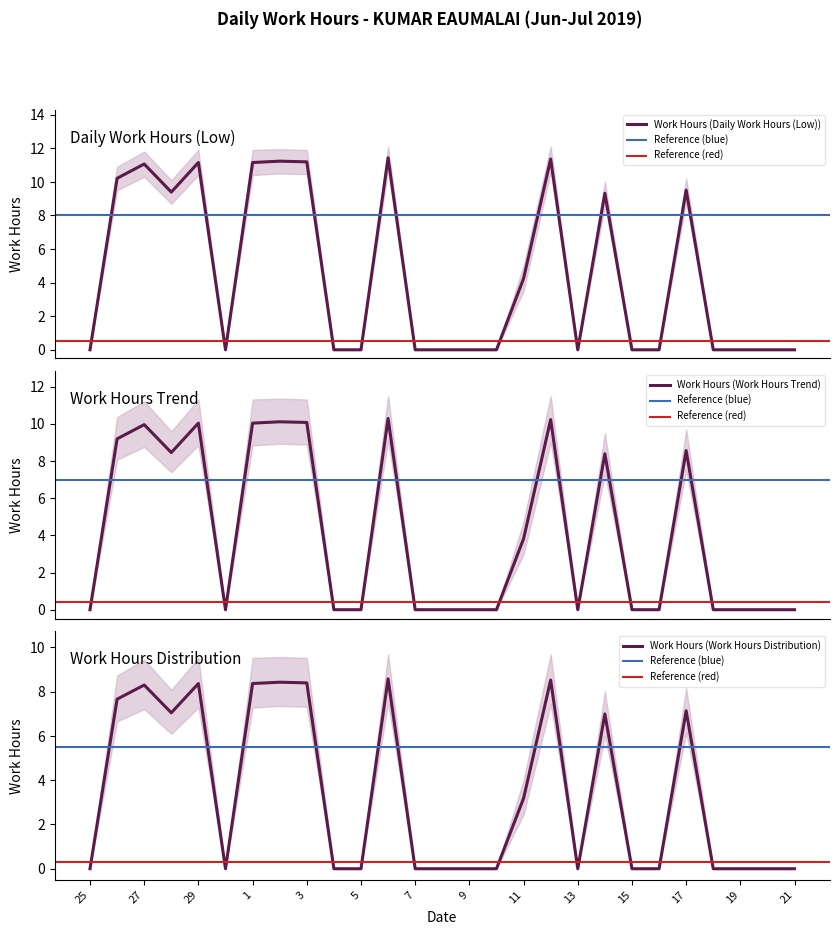

The Work Hours (Work Hours Distribution) series shows 0.0 at 7. True or false?

True